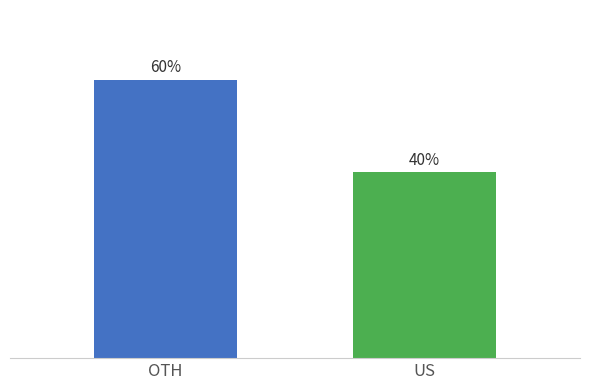

Which label corresponds to the largest value in the chart?

OTH